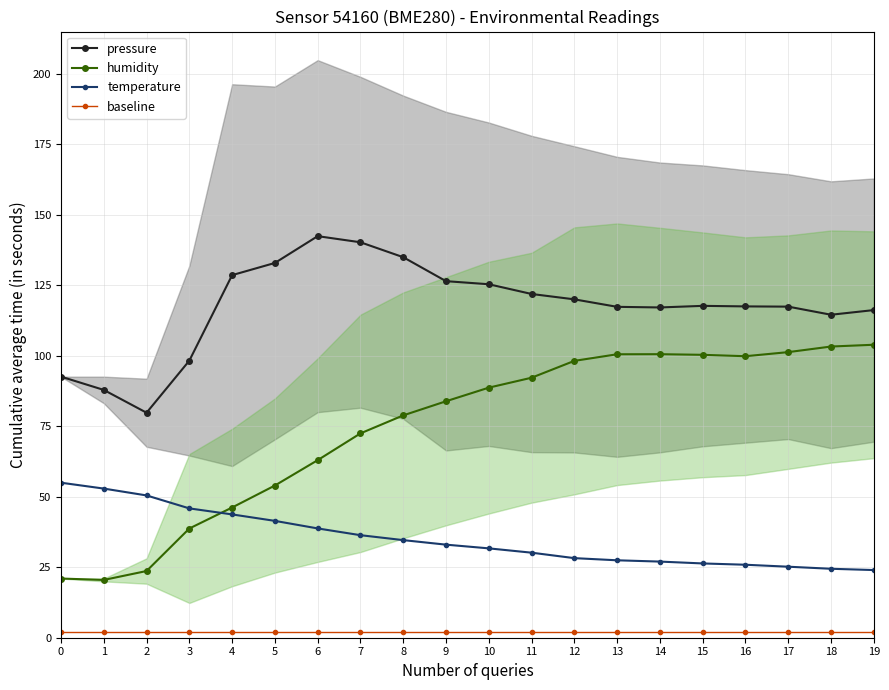

List the series in order of their peak value, highest first.

pressure, humidity, temperature, baseline